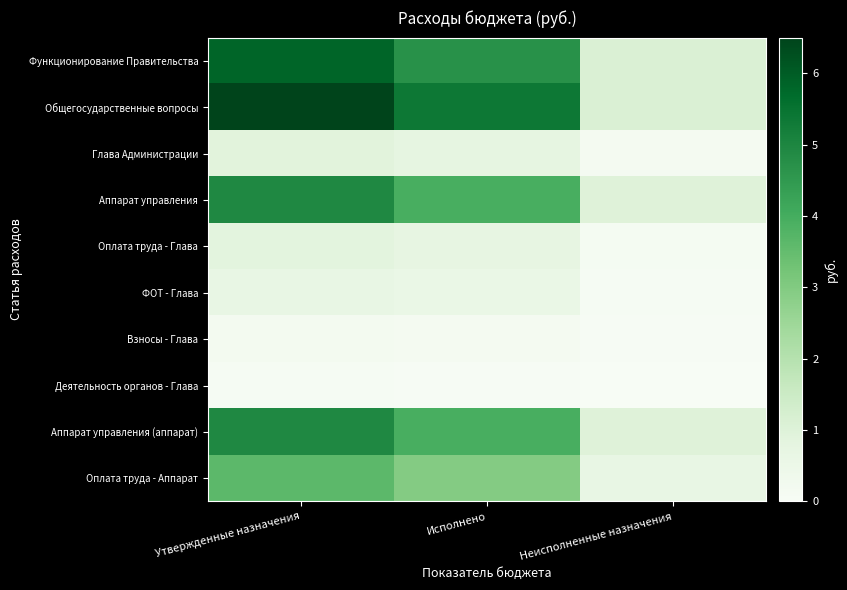

At how many categories does at least one series exceed 3944978?

2